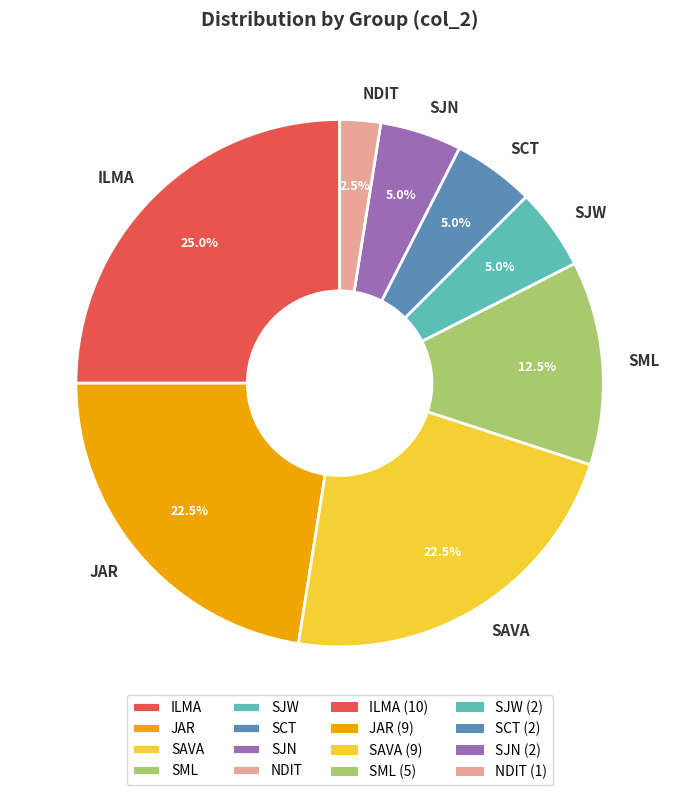

To the nearest percent, what percentage of the pie is SJN?

5%